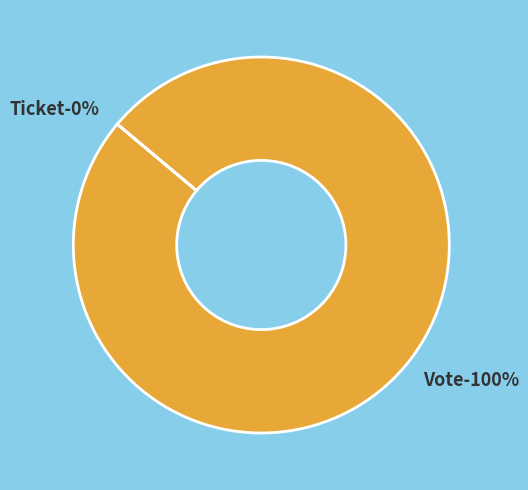

Which slice is the largest?

Vote